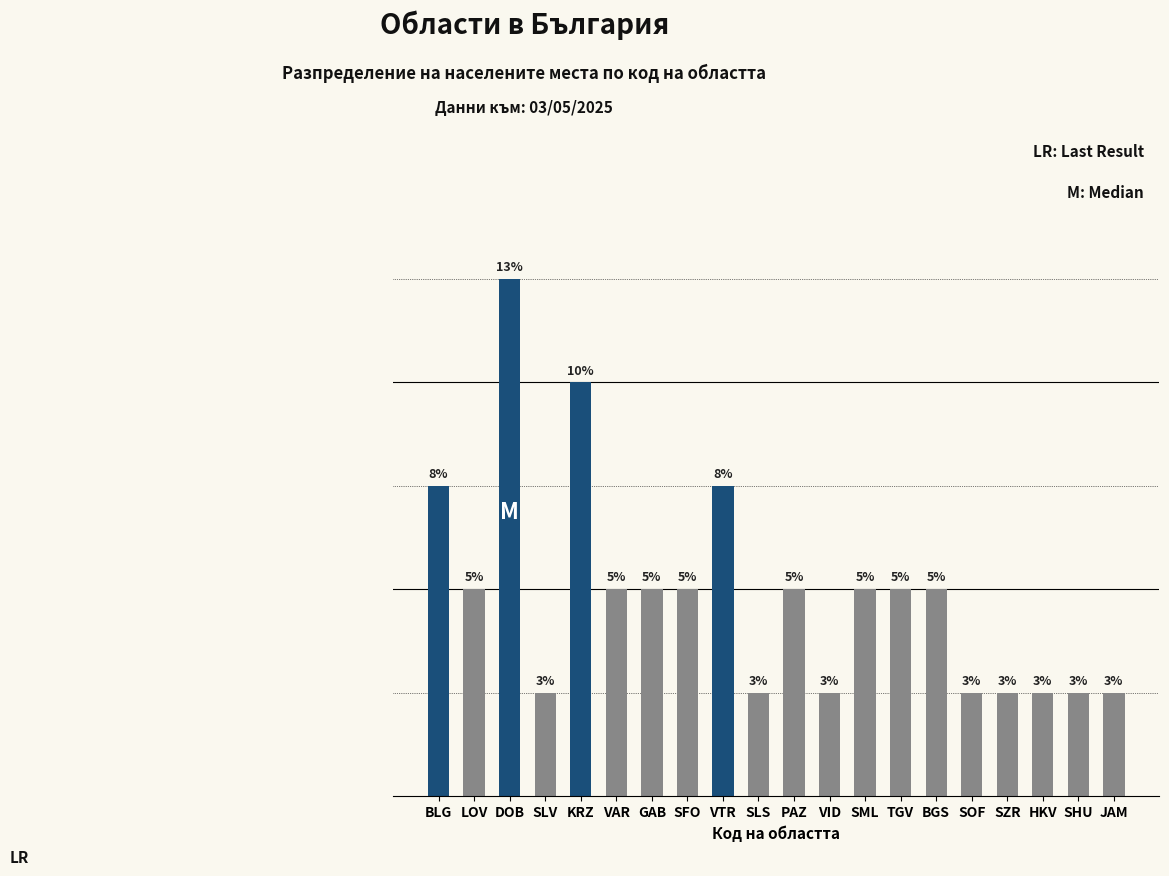

At which label does the data first exceed 2?

BLG